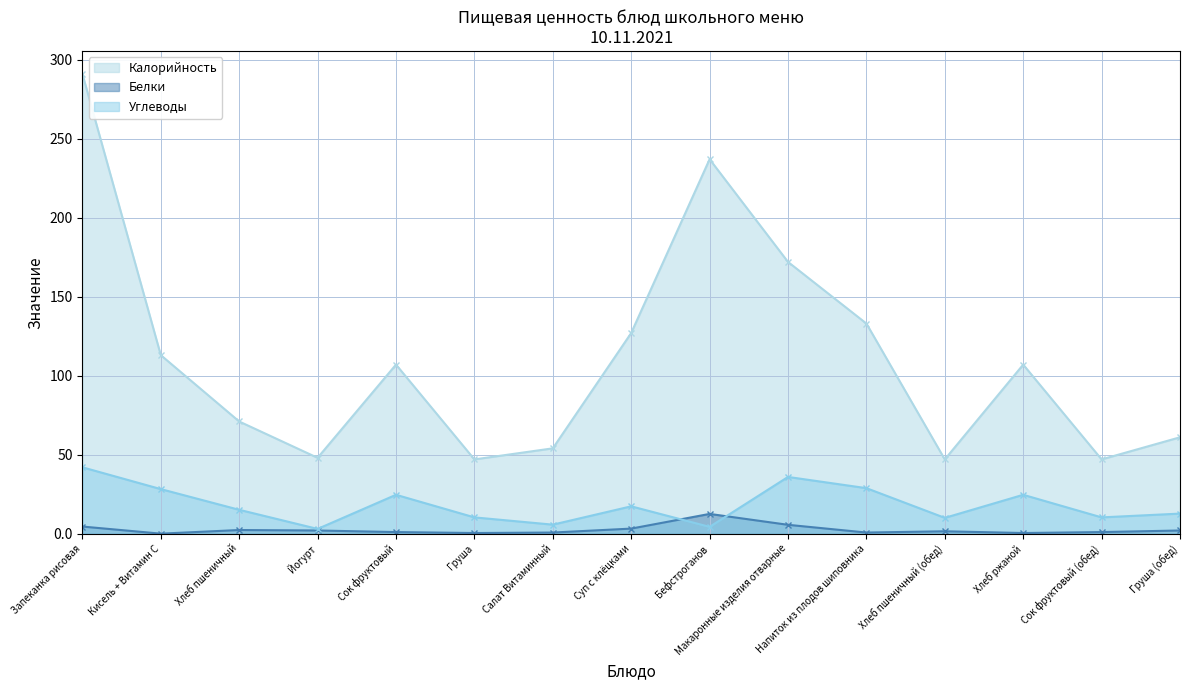

In Белки, how many points are lower than both neighbors (excluding endpoints)?

4